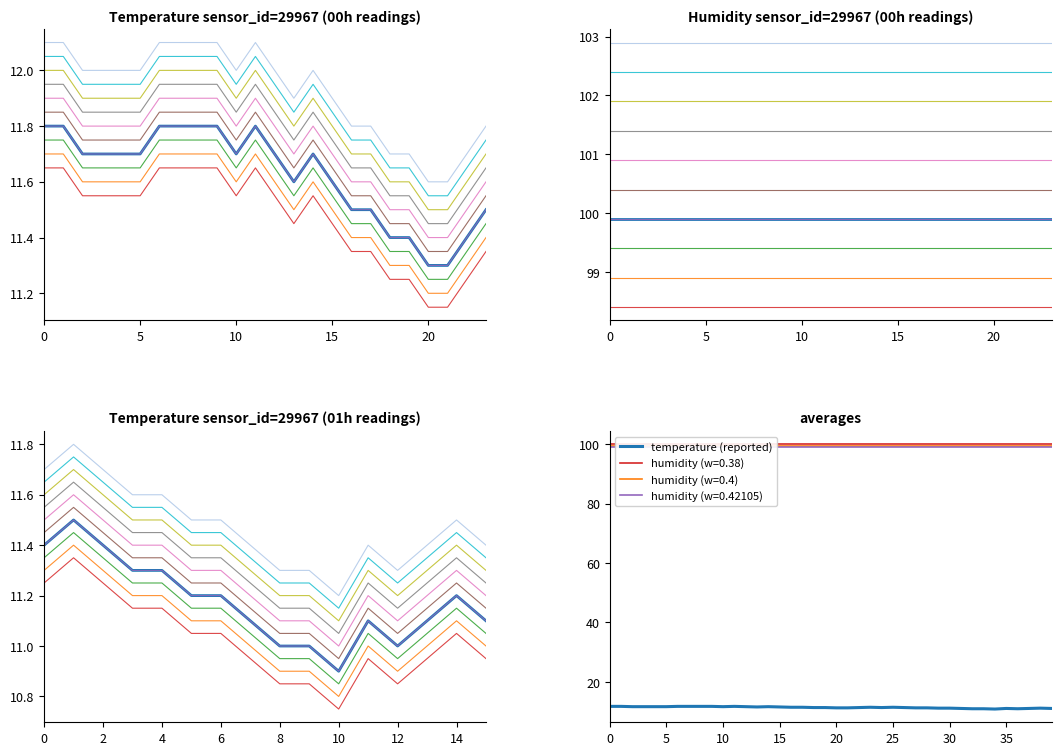

Is it true that humidity equals 32.4 at 01:16?

False